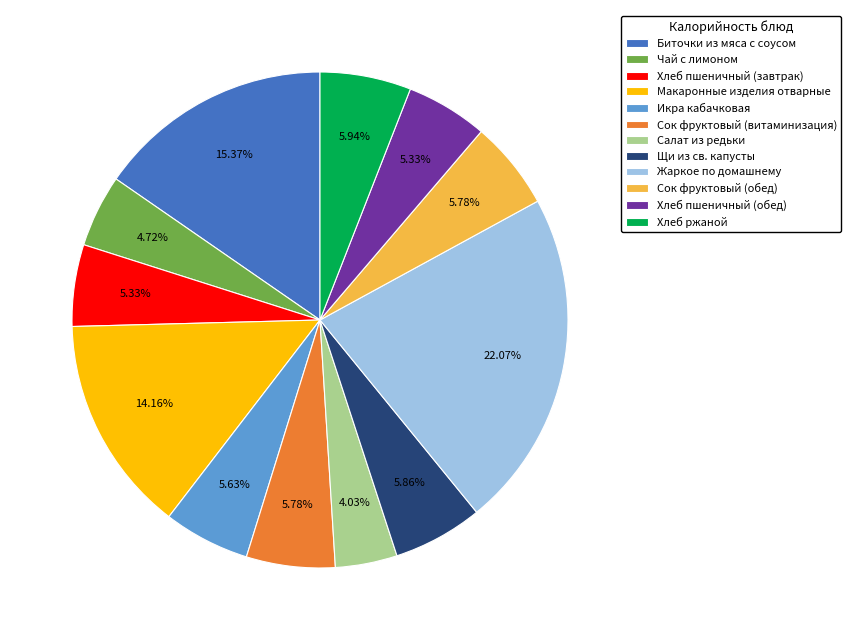

Which category has the biggest portion of the pie?

Жаркое по домашнему